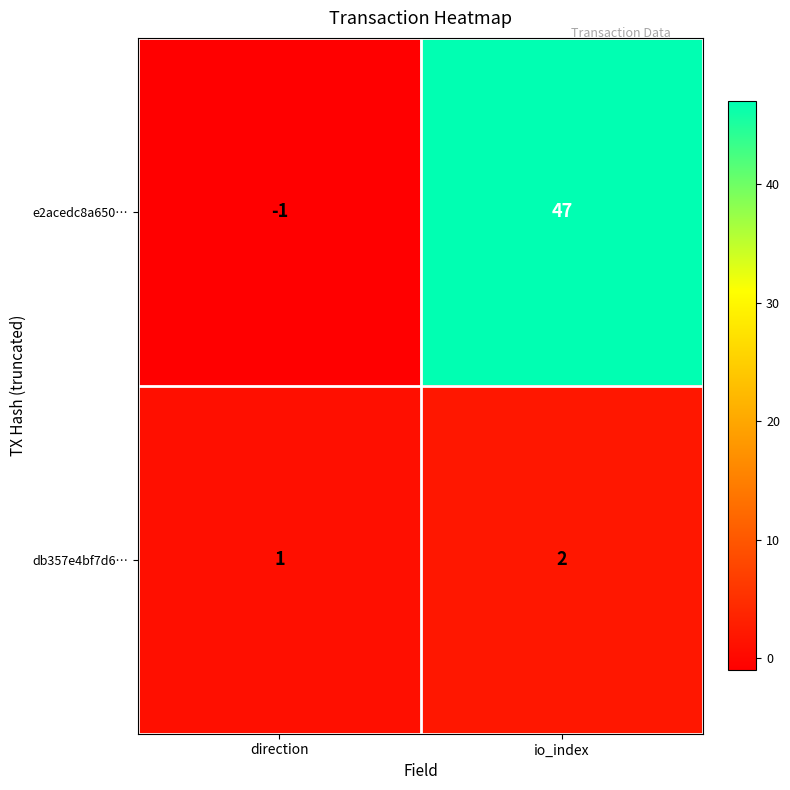

What is the smallest value displayed?

-1